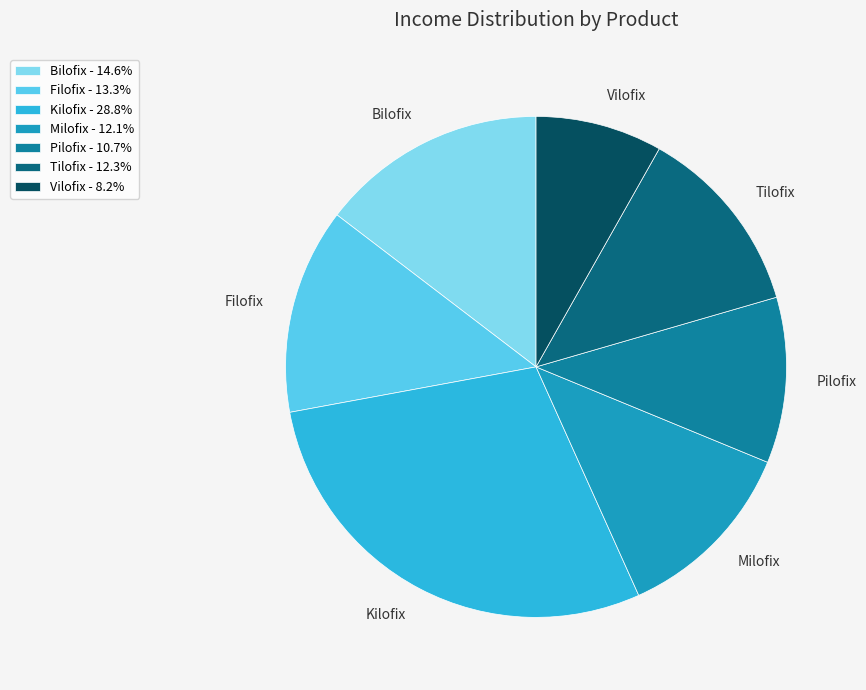

How many segments does this pie chart have?

7